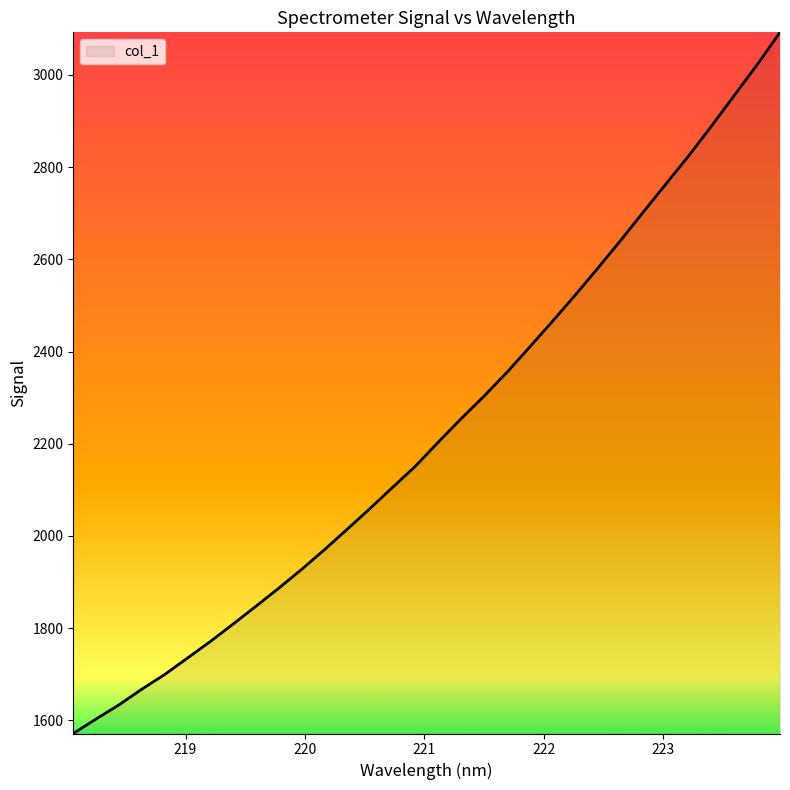

What is the difference between the maximum and minimum values?

1520.9